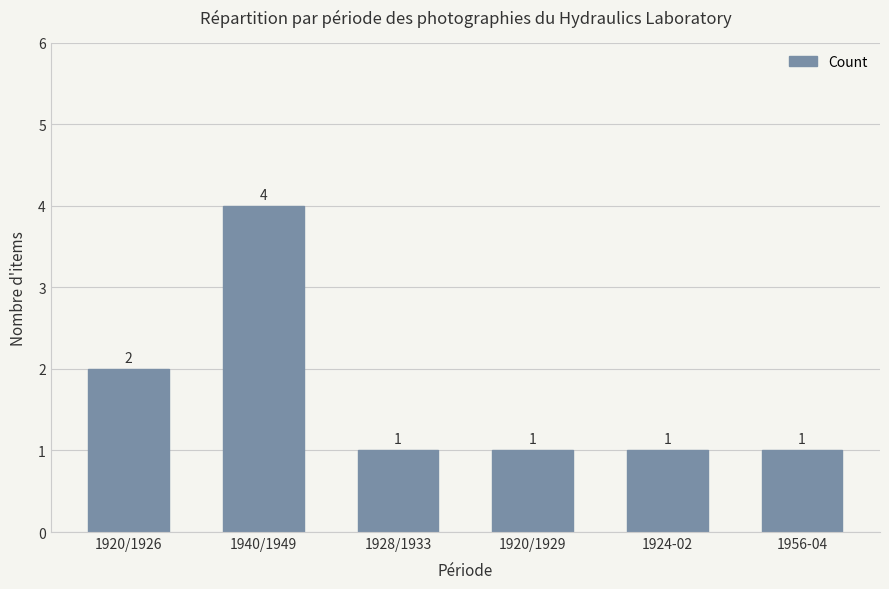

The value at 1928/1933 is 1. True or false?

True